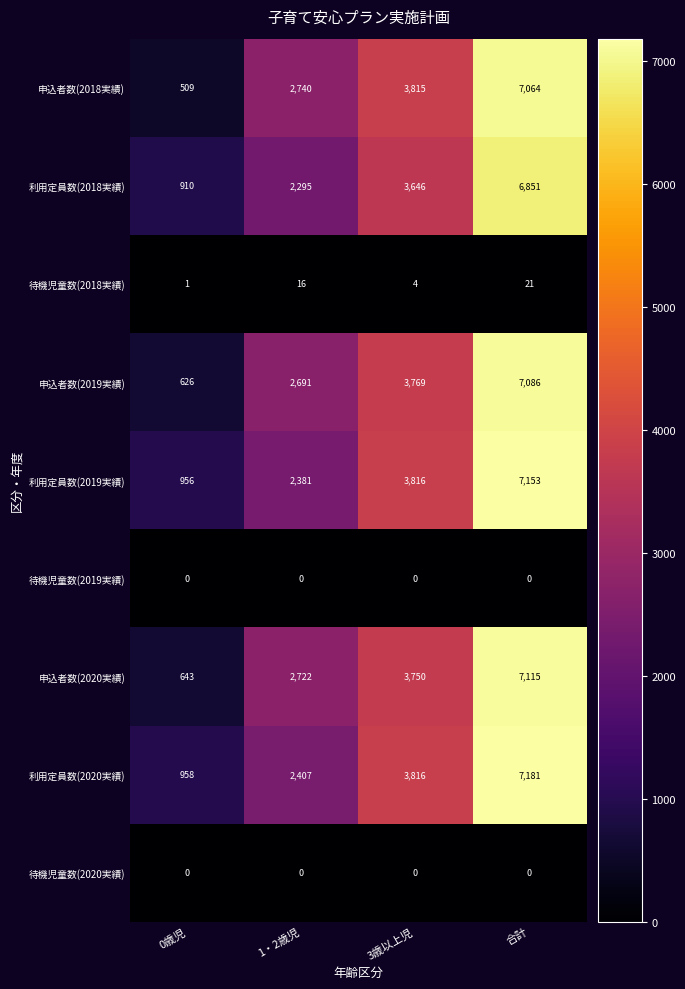

Count the 待機児童数(2018実績) values in the range 4 to 21.

3